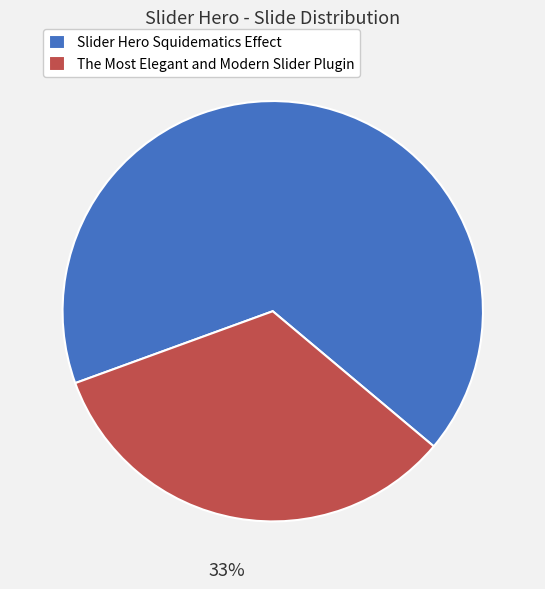

Approximately how many times larger is the value at Slider Hero Squidematics Effect compared to The Most Elegant and Modern Slider Plugin?

2.0